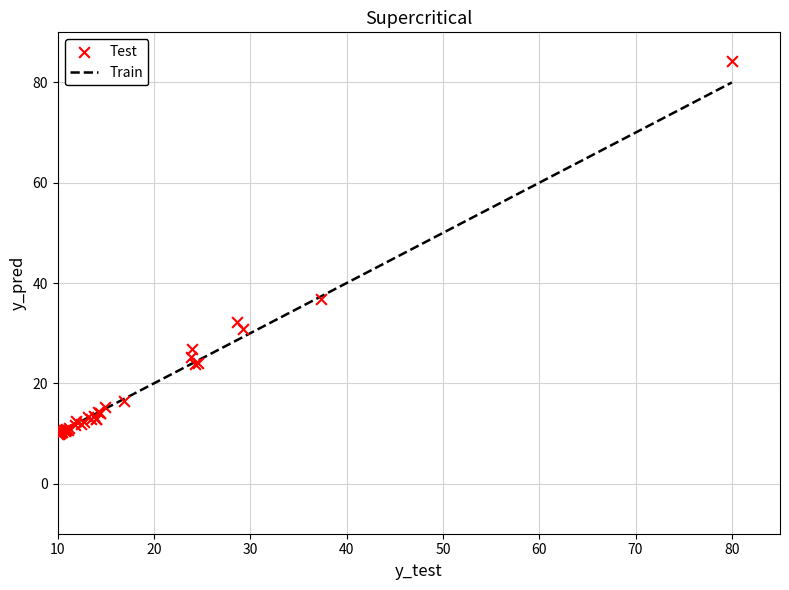

What Y value in the scatter plot is closest to 47?

36.9